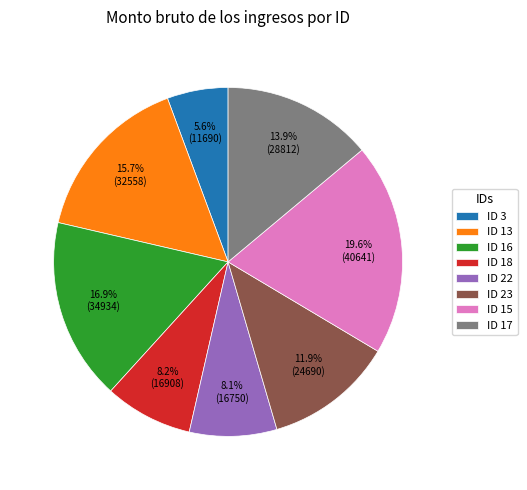

What is the smallest slice in the pie chart?

ID 3